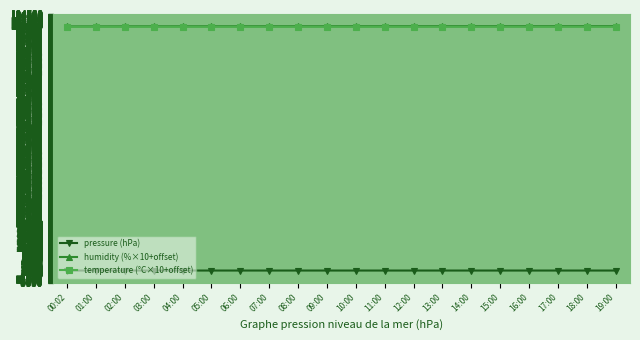

What is the greatest value displayed?

99990.0